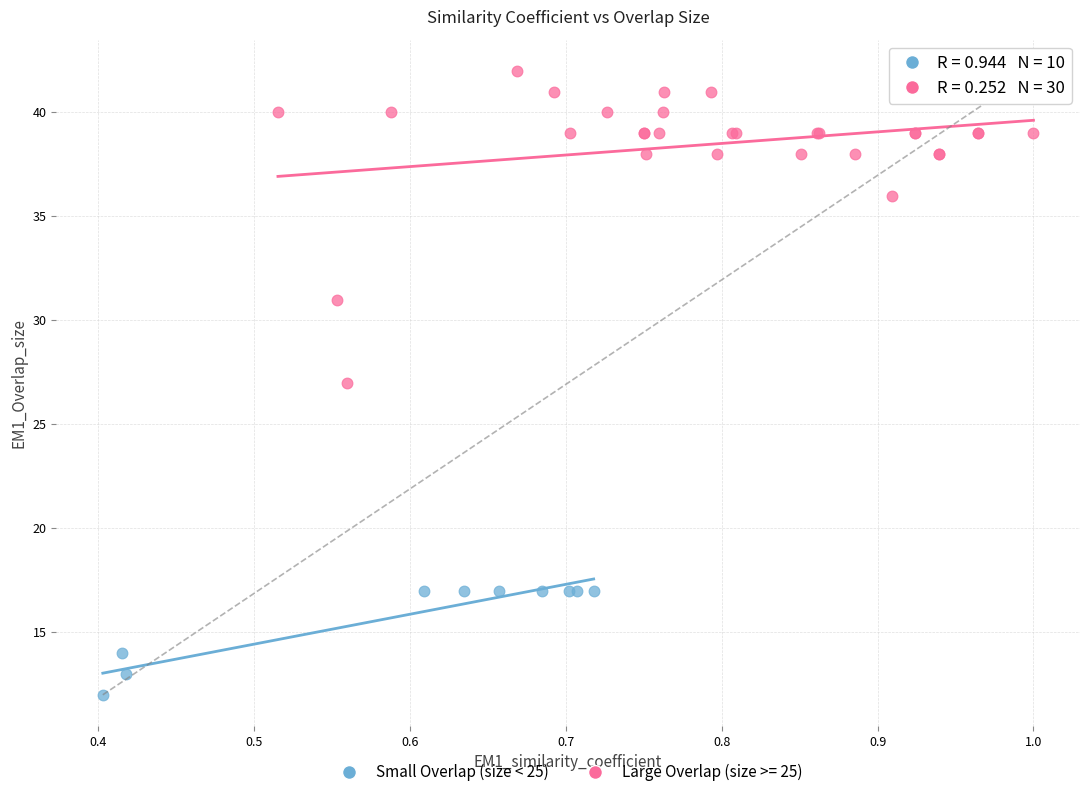

Which series has the widest spread of Y values?

Large Overlap (size >= 25)